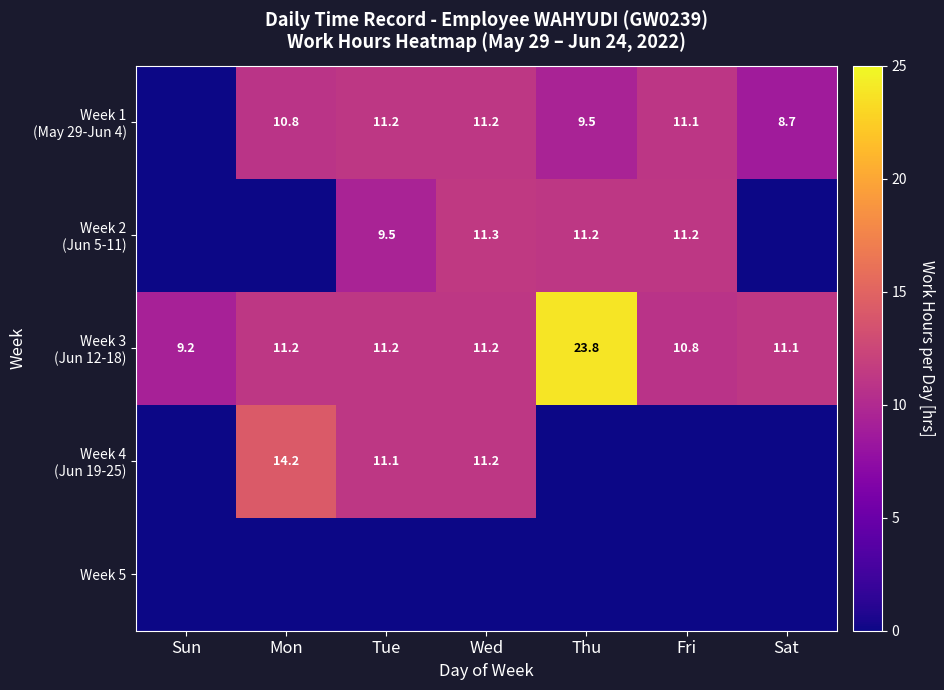

The value of Week 5 at Fri is 0.0. True or false?

True